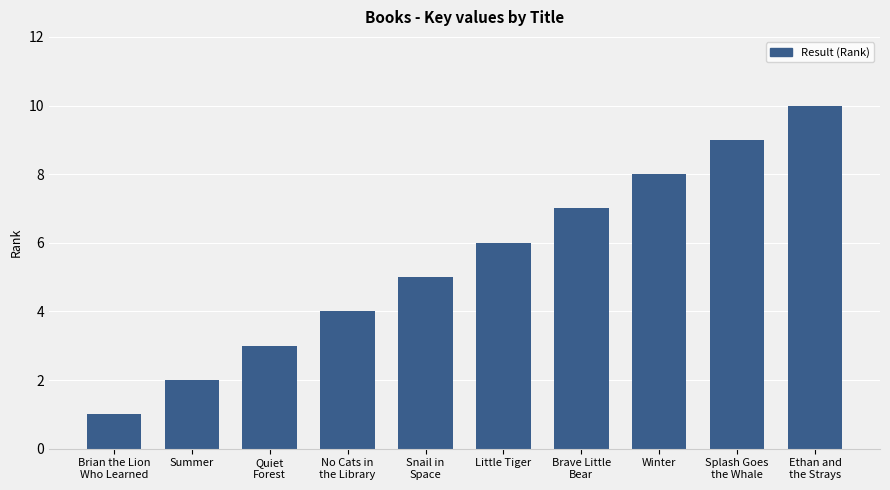

What is the label of the 2nd bar from the right?

Splash Goes
the Whale